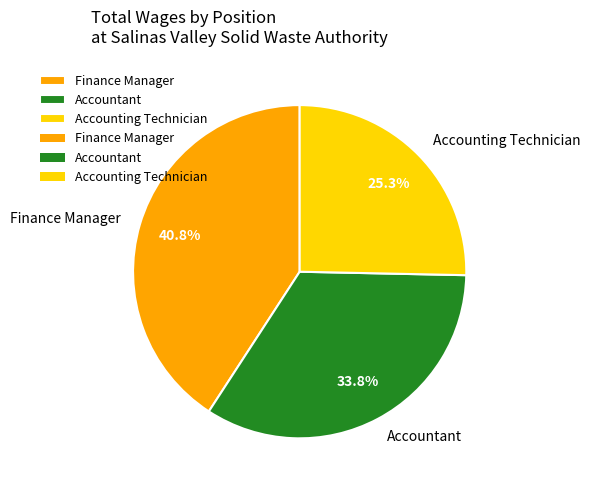

What is the largest slice in the pie chart?

Finance Manager